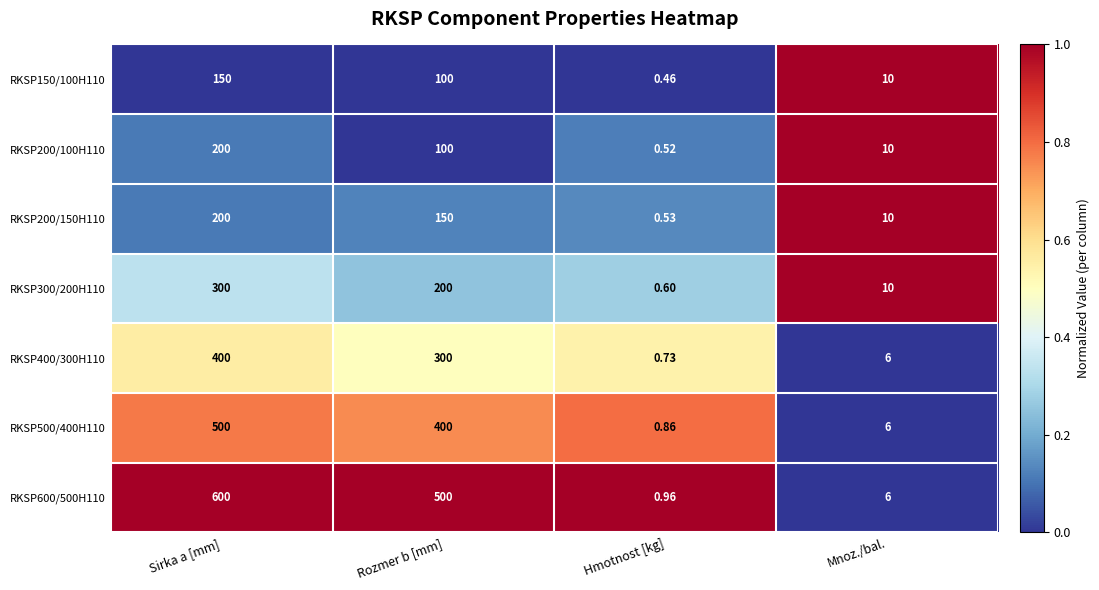

Where is RKSP600/500H110 nearest to the value 300?

Rozmer b [mm]